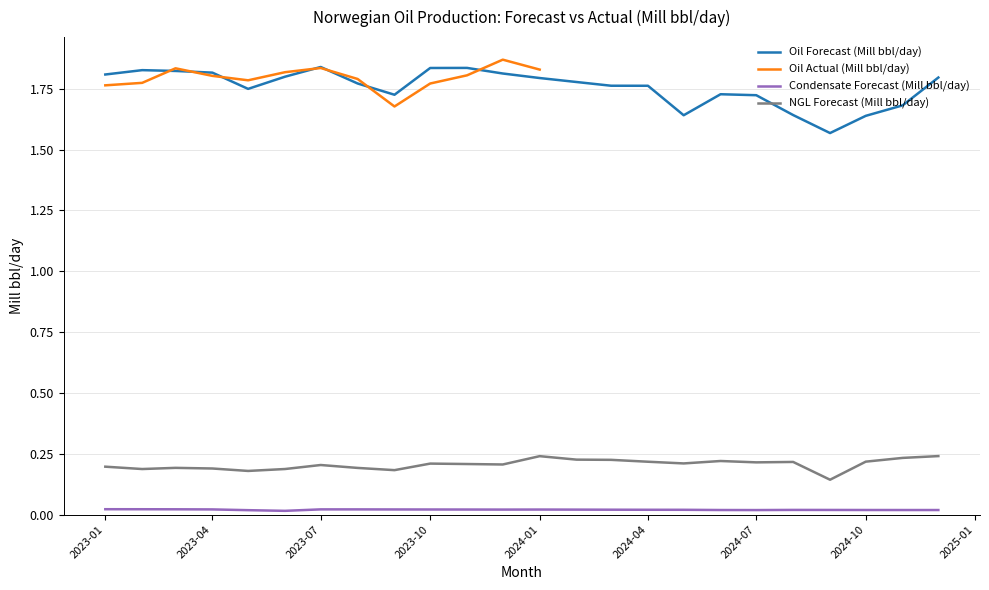

True or false: NGL Forecast (Mill bbl/day) and Oil Forecast (Mill bbl/day) intersect in this chart.

False